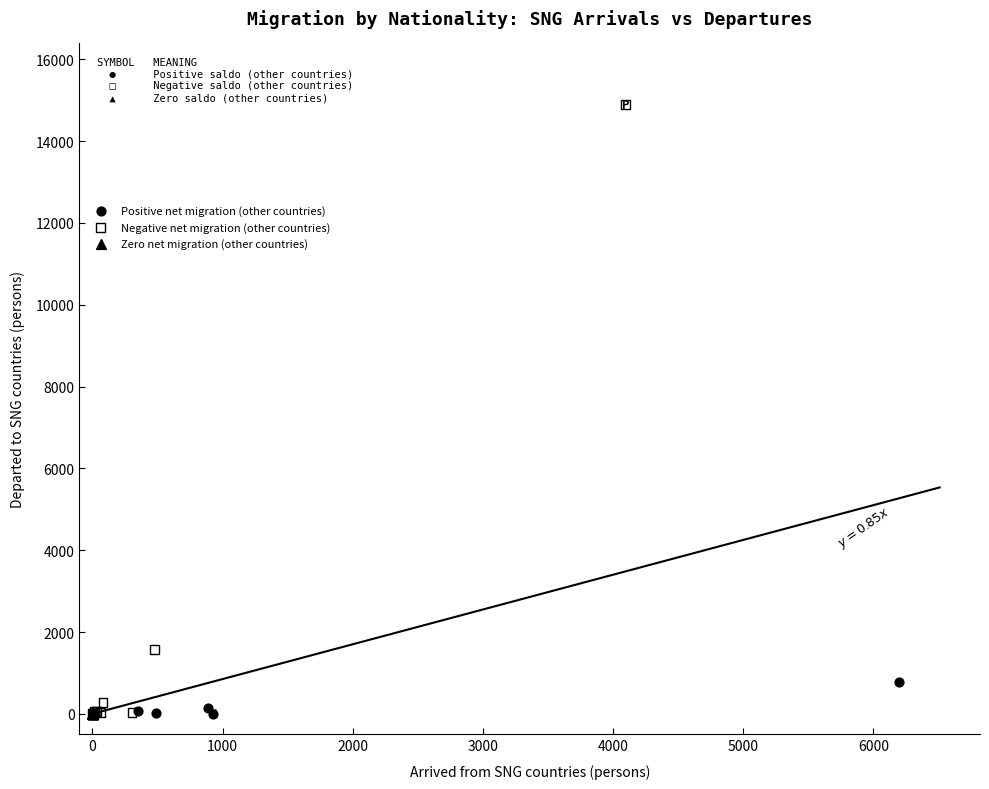

Which series contains the highest Y value?

Negative net migration (other countries)